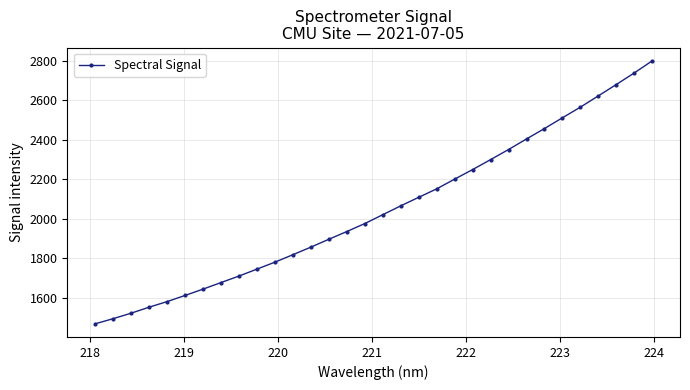

What is the difference between the second highest and minimum values?

1267.4